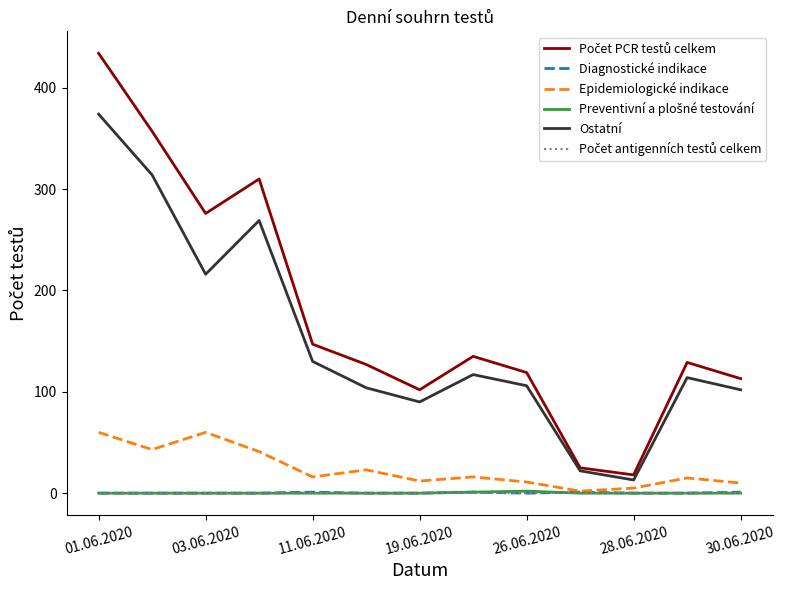

What is the average value of the Epidemiologické indikace series?

24